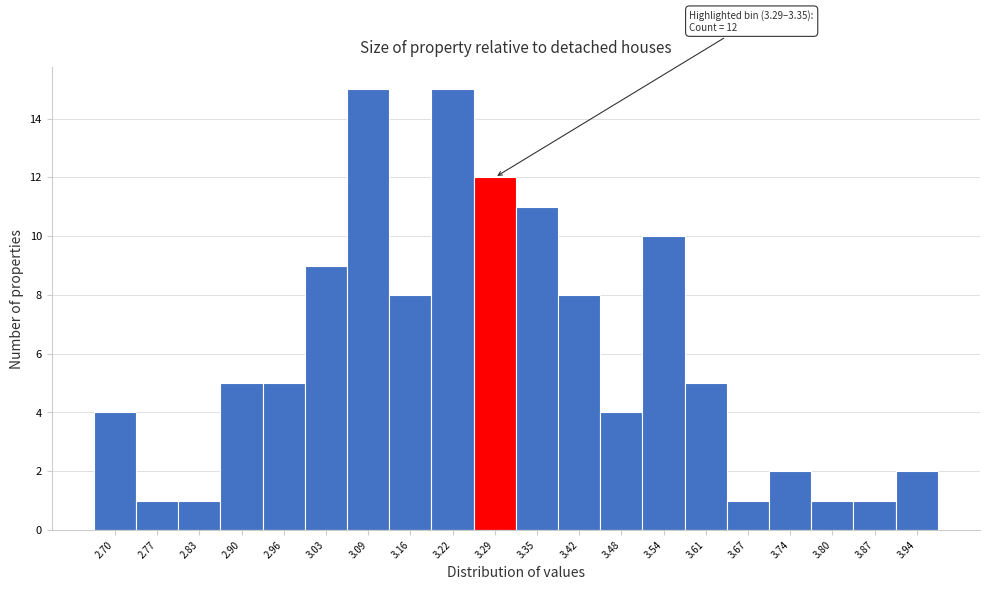

Reading left to right, transcribe all the data shown in this chart.

2.70=4	2.77=1	2.83=1	2.90=5	2.96=5	3.03=9	3.09=15	3.16=8	3.22=15	3.29=12	3.35=11	3.42=8	3.48=4	3.54=10	3.61=5	3.67=1	3.74=2	3.80=1	3.87=1	3.94=2